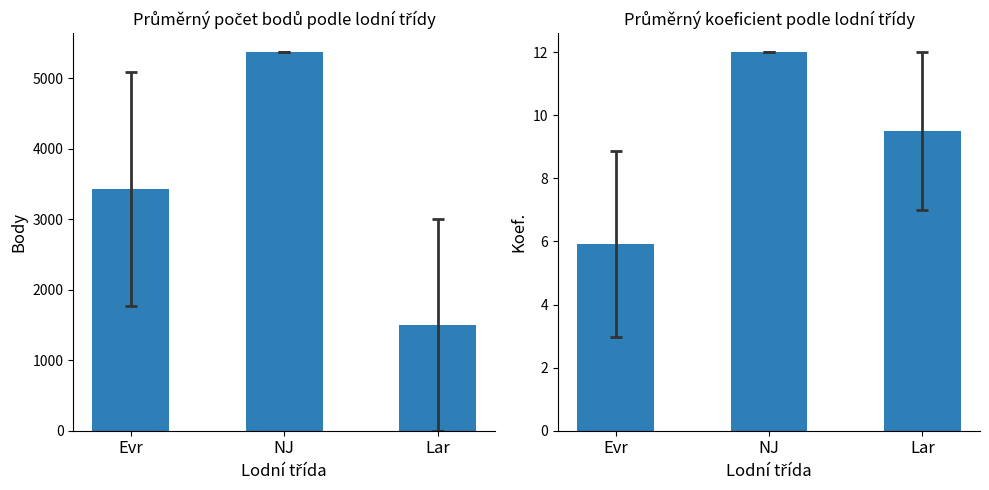

Reading left to right, extract all data points from this chart.

Body: Evr=3433.8	NJ=5373.0	Lar=1499.5
Koef.: Evr=5.9	NJ=12.0	Lar=9.5